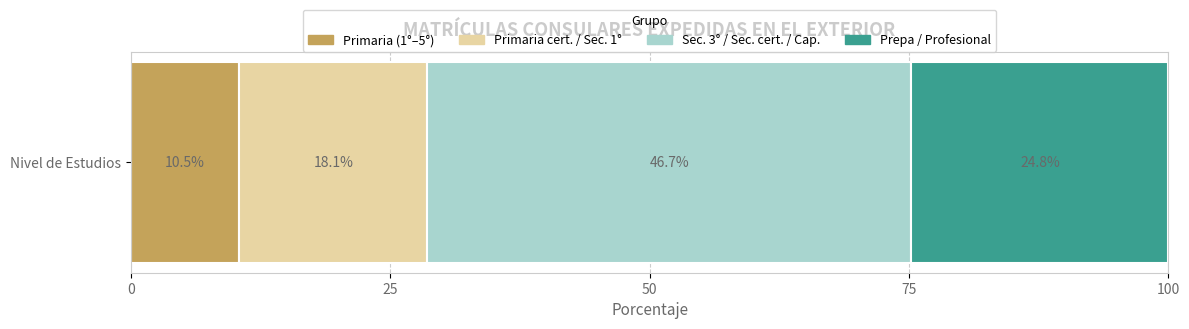

What is the maximum value for Primaria (1°–5°)?

10.5